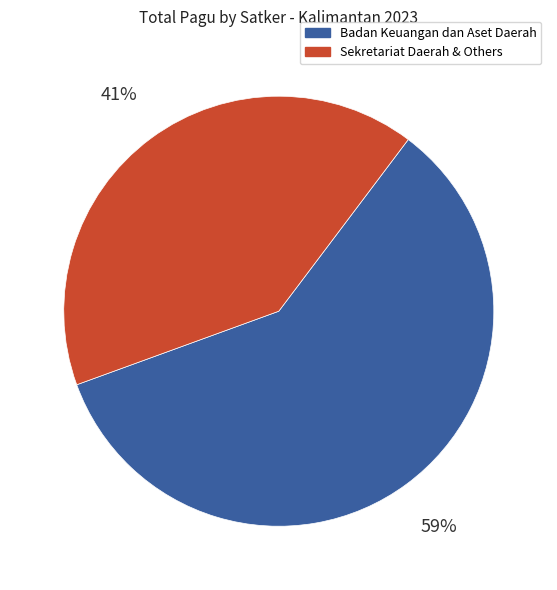

Does any single category account for the majority?

Yes